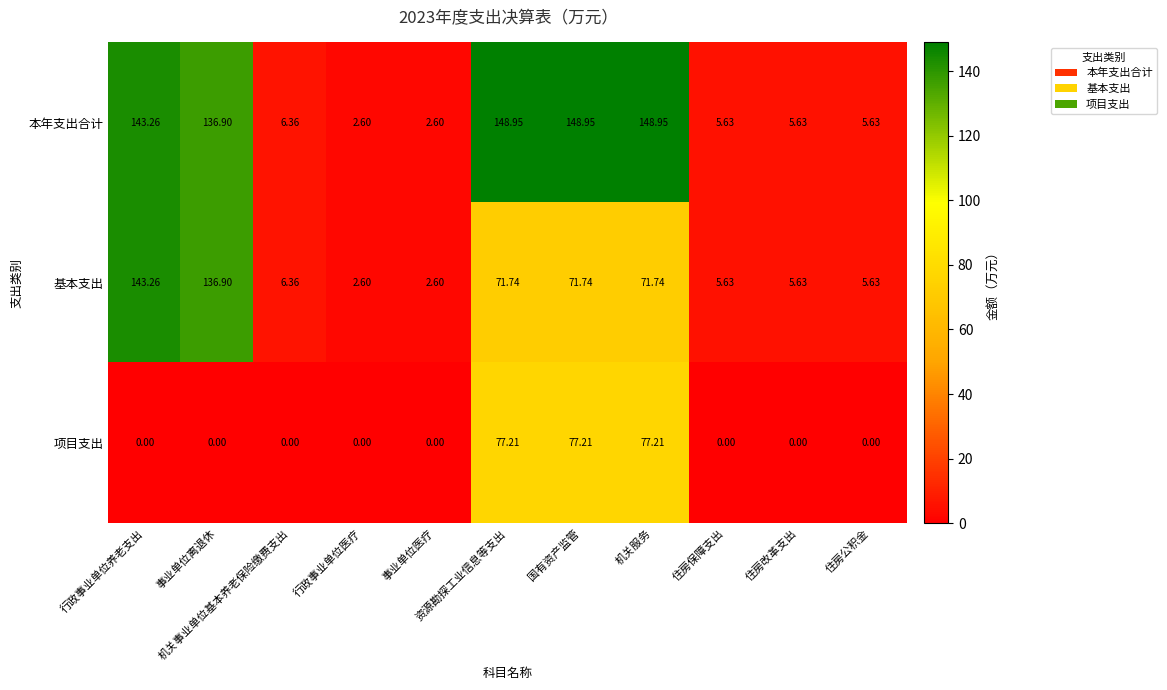

How many series are shown in this chart?

3